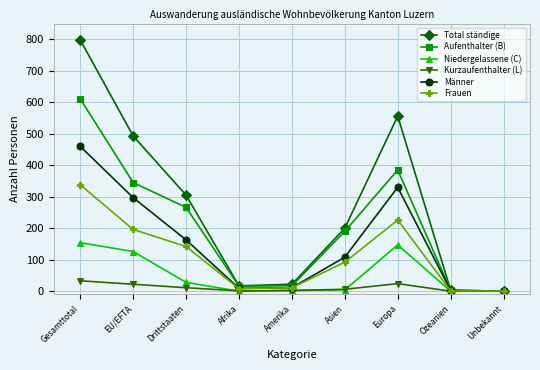

True or false: Frauen has more than 1 interior local peaks.

False